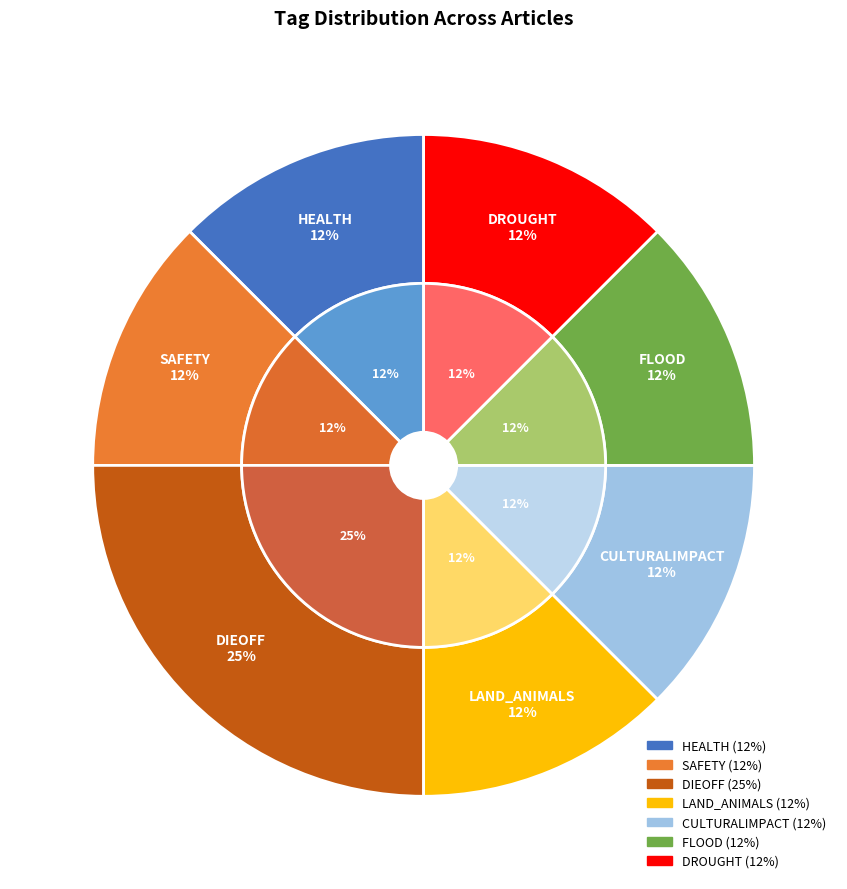

Which category has the smallest portion of the pie?

HEALTH